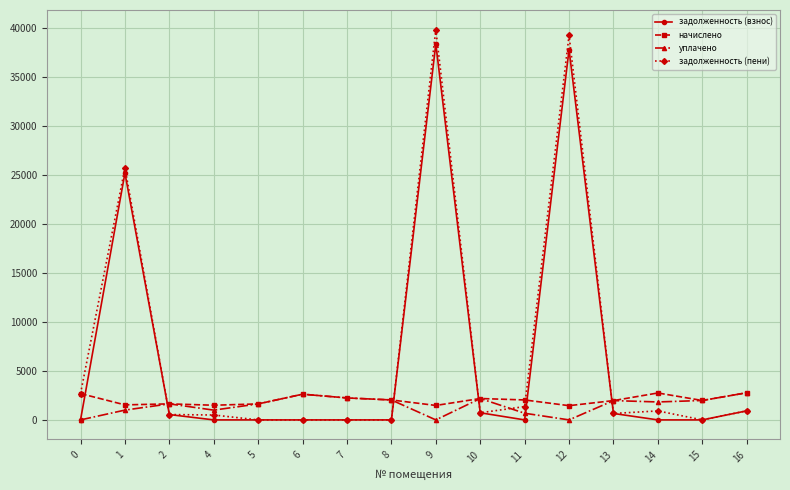

Count the number of data series in this chart.

4